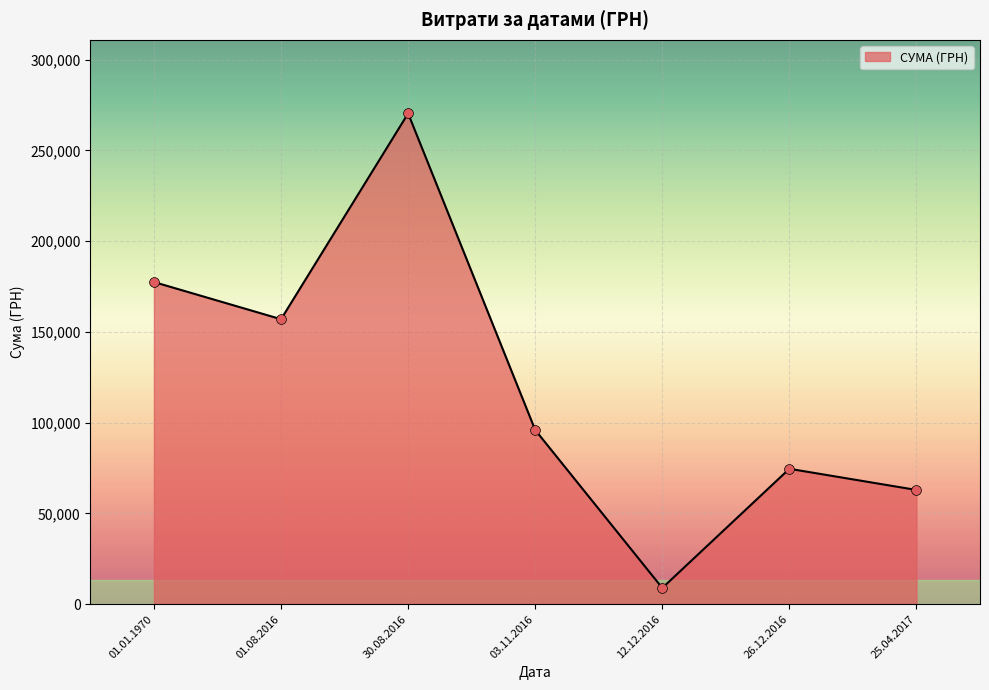

Which has a higher value, 26.12.2016 or 25.04.2017?

26.12.2016